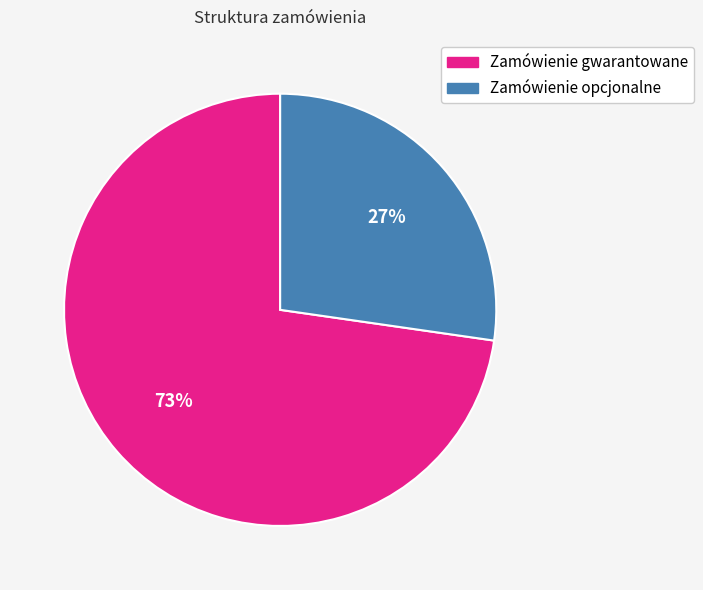

The Zamówienie gwarantowane slice represents 87% of the pie. True or false?

False